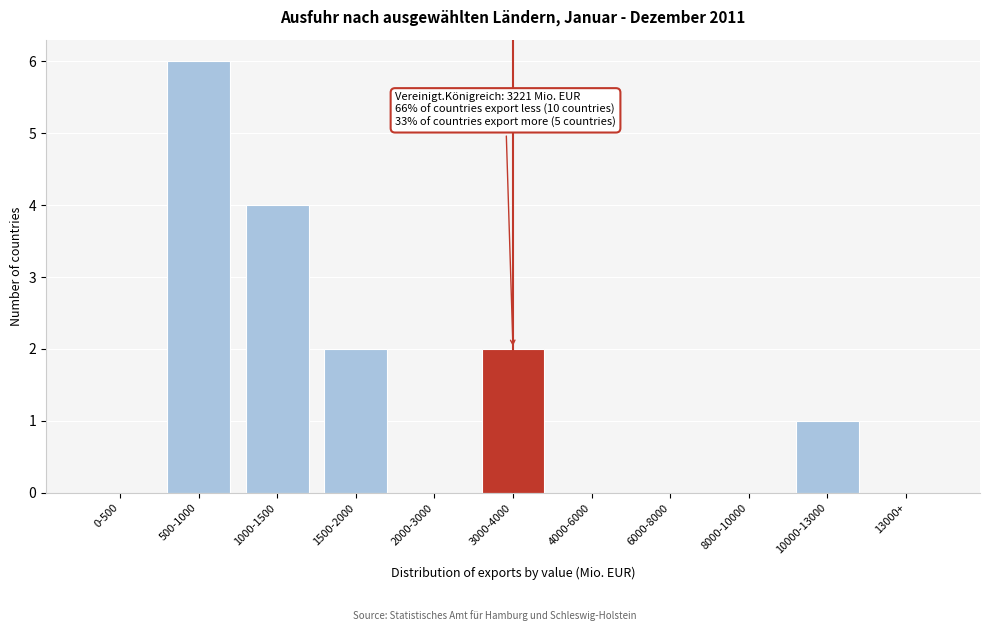

Reading right to left, list all the values displayed in this chart.

13000+=0	10000-13000=1	8000-10000=0	6000-8000=0	4000-6000=0	3000-4000=2	2000-3000=0	1500-2000=2	1000-1500=4	500-1000=6	0-500=0